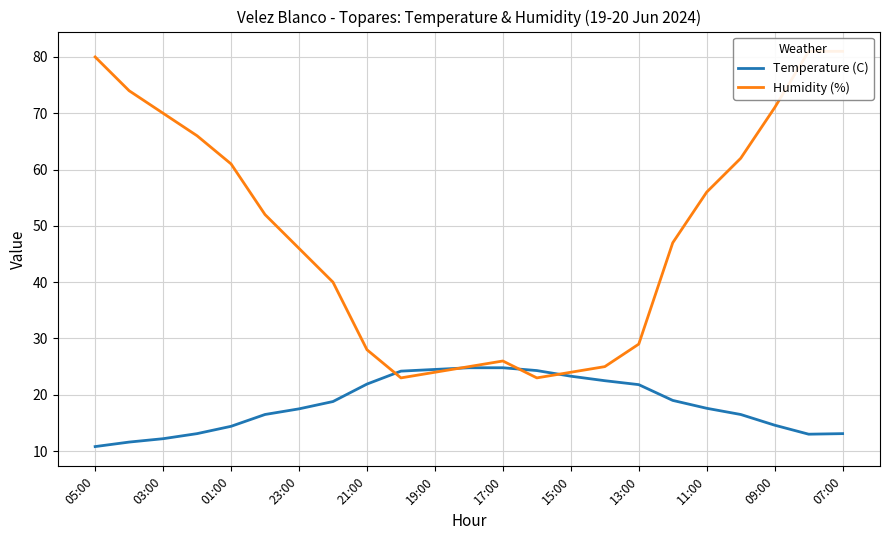

Reading left to right, transcribe all the data shown in this chart.

Temperature (C): 10.8	11.6	12.2	13.1	14.4	16.5	17.5	18.8	21.9	24.2	24.5	24.8	24.8	24.3	23.3	22.5	21.8	19.0	17.6	16.5	14.6	13.0	13.1
Humidity (%): 80.0	74.0	70.0	66.0	61.0	52.0	46.0	40.0	28.0	23.0	24.0	25.0	26.0	23.0	24.0	25.0	29.0	47.0	56.0	62.0	71.0	81.0	81.0